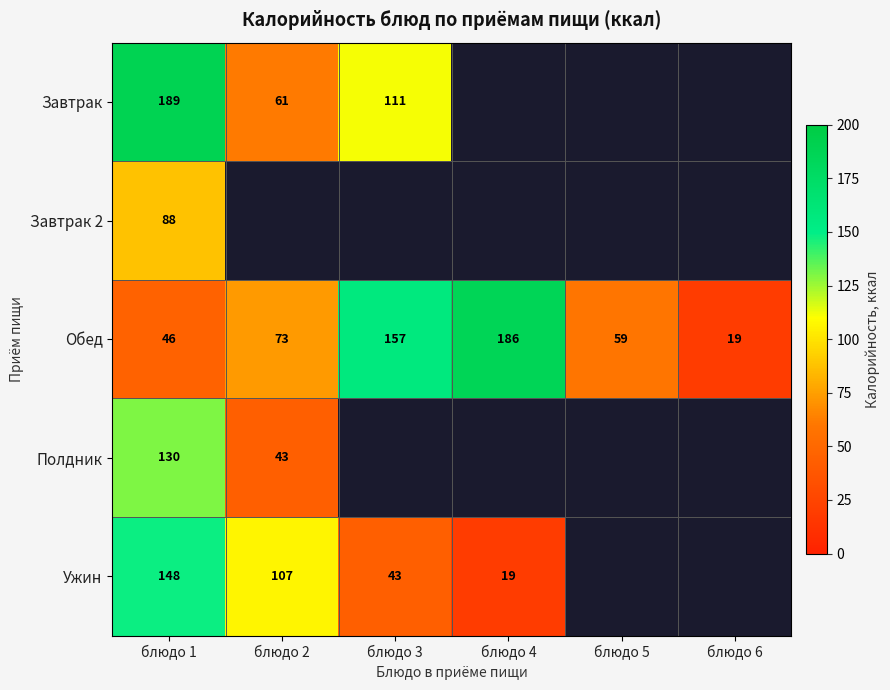

True or false: Ужин has a value of 241.5 at блюдо 1.

False